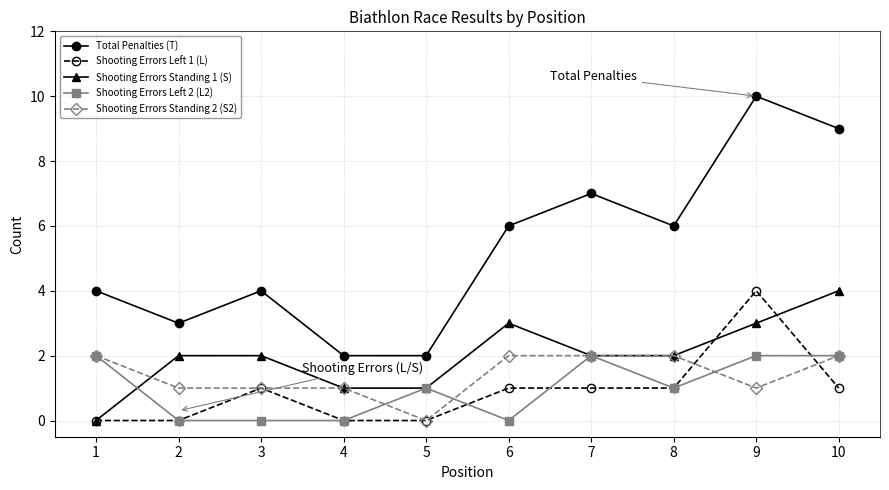

Is this an area chart (filled region under the line)?

No